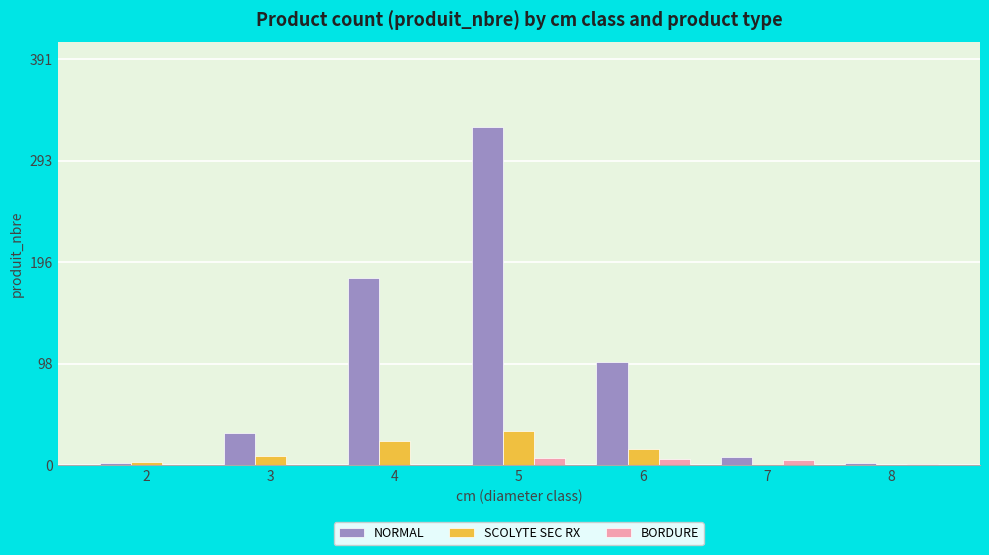

What are all the series names shown in the legend?

NORMAL, SCOLYTE SEC RX, BORDURE